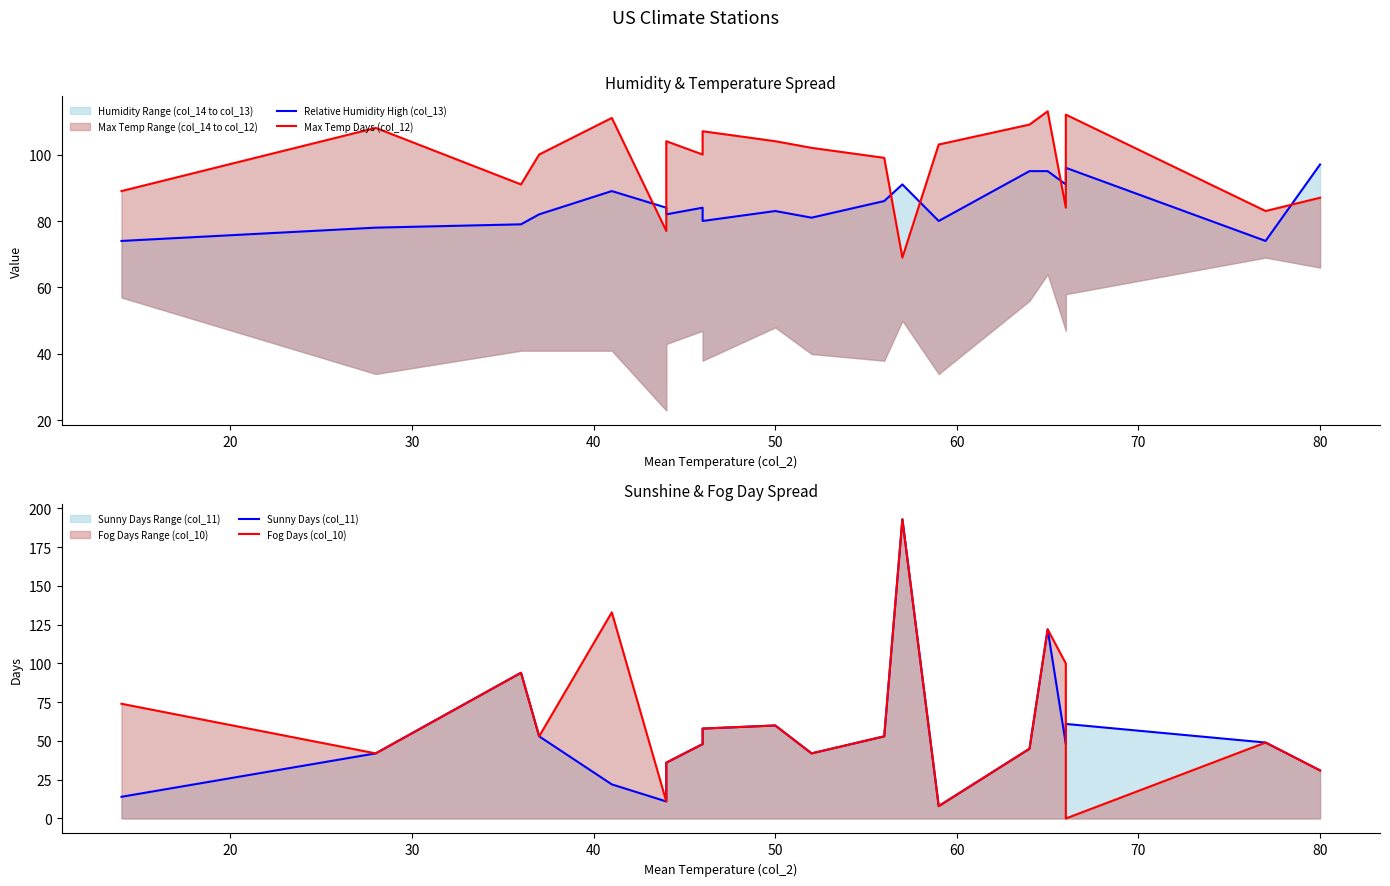

How many data points in Relative Humidity High (col_13) are less than 84?

10